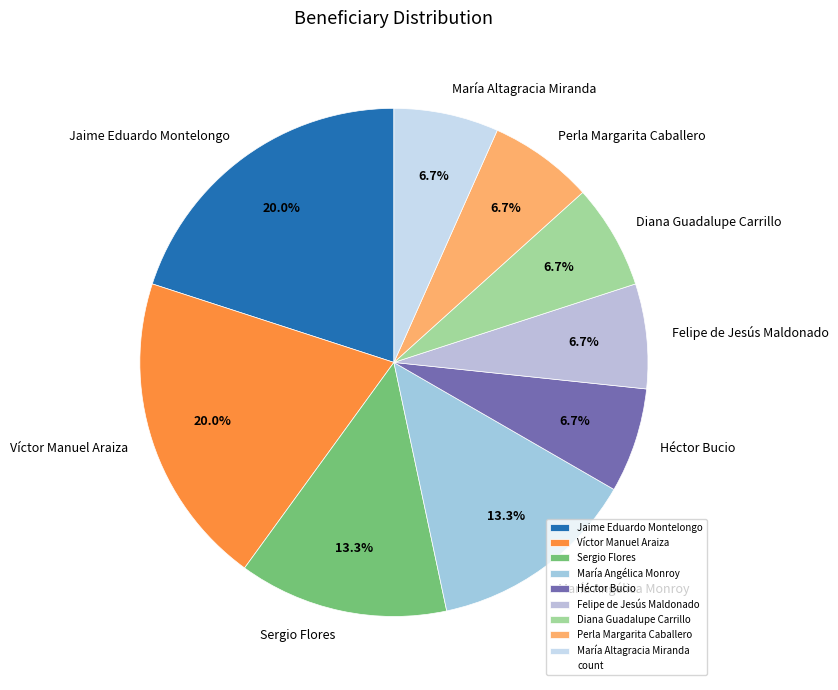

Does Diana Guadalupe Carrillo represent more than half of the total?

No